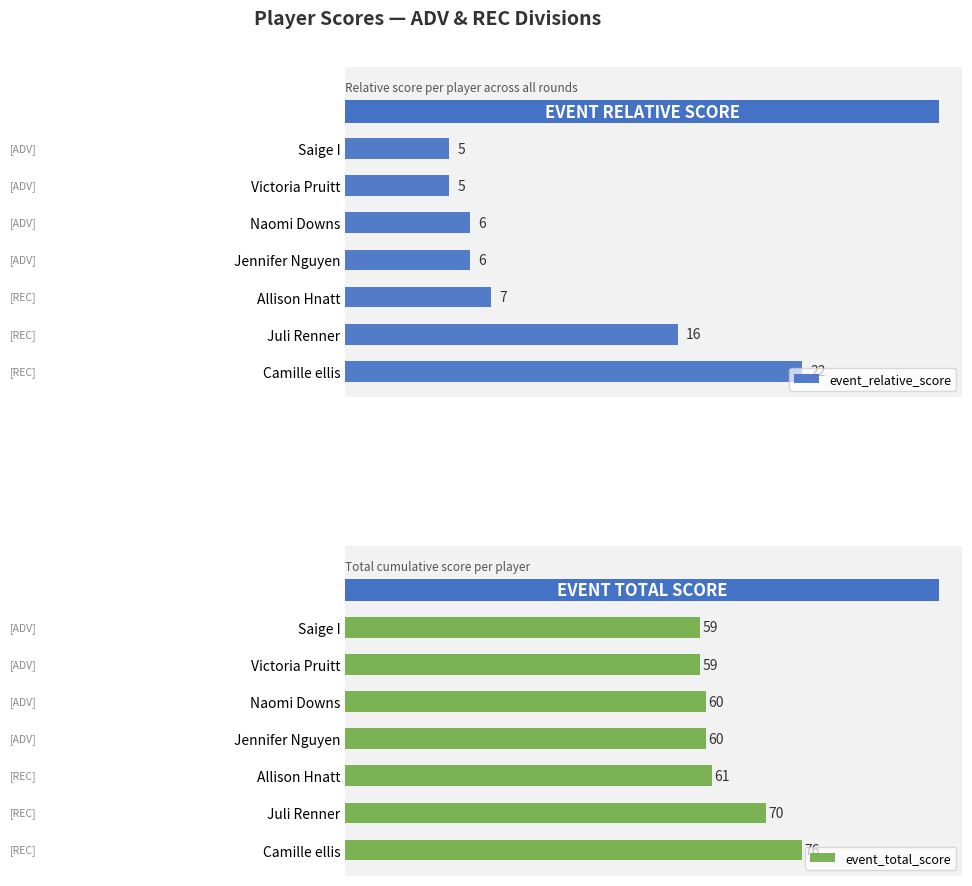

Where is event_total_score nearest to the value 67?

Juli Renner